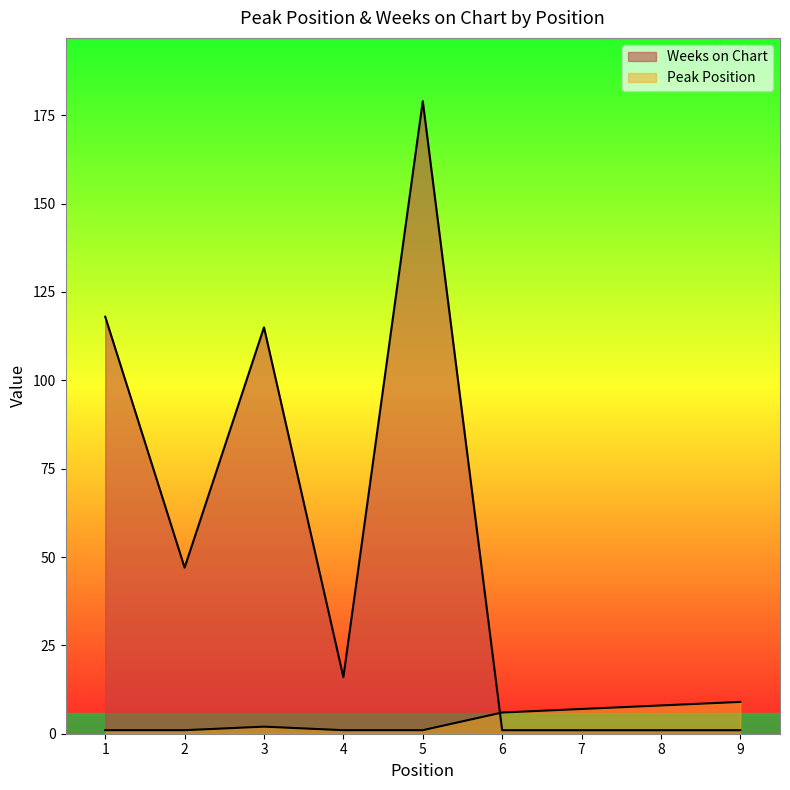

True or false: Weeks on Chart has a value of 1 at 9.

True